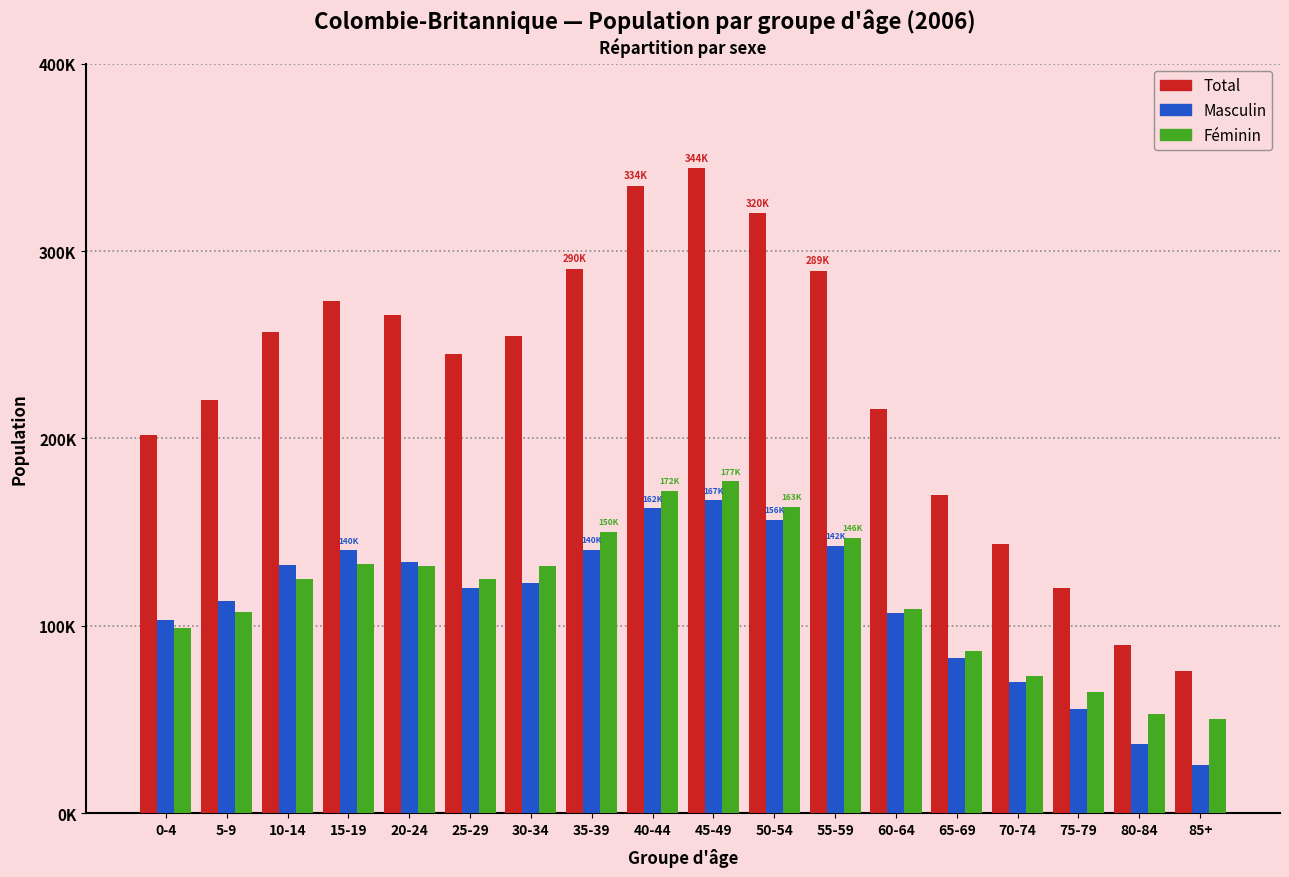

What are all the series names shown in the legend?

Total, Masculin, Féminin